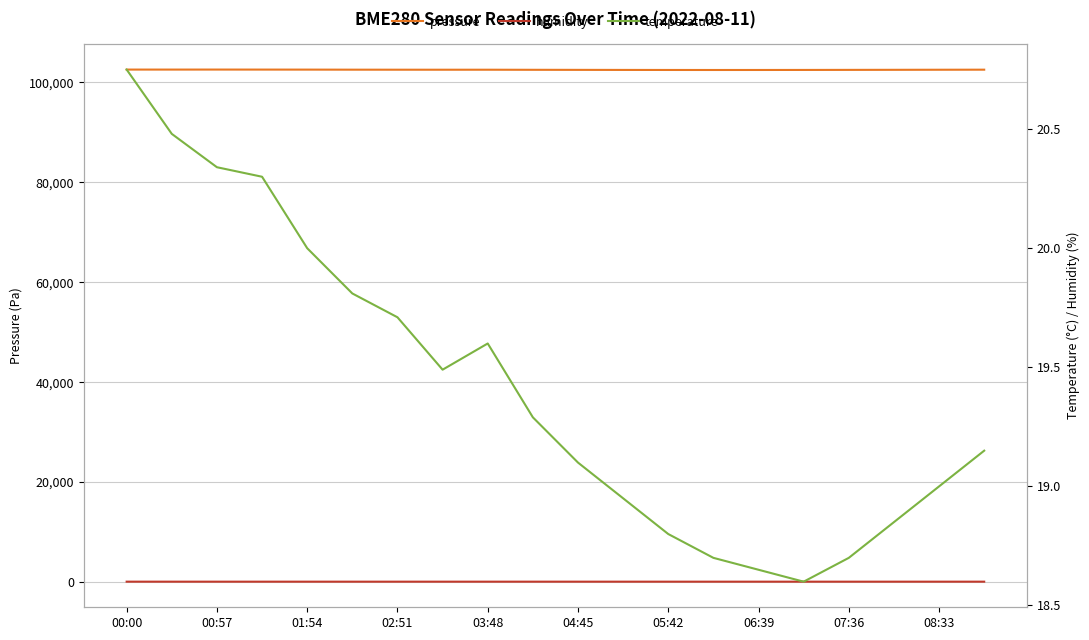

Reading left to right, list all the values displayed in this chart.

pressure: 102568.3	102566.4	102570.9	102565.4	102560.6	102548.2	102542.2	102538.3	102539.8	102523.5	102510.0	102498.0	102490.0	102485.0	102488.0	102495.0	102508.0	102520.0	102535.0	102548.0
humidity: 78.7	77.8	77.6	77.1	77.9	76.9	77.4	78.0	77.5	78.5	78.2	77.8	77.6	77.3	77.1	76.9	77.2	77.5	77.7	78.0
temperature: 20.8	20.5	20.3	20.3	20.0	19.8	19.7	19.5	19.6	19.3	19.1	18.9	18.8	18.7	18.6	18.6	18.7	18.9	19.0	19.1